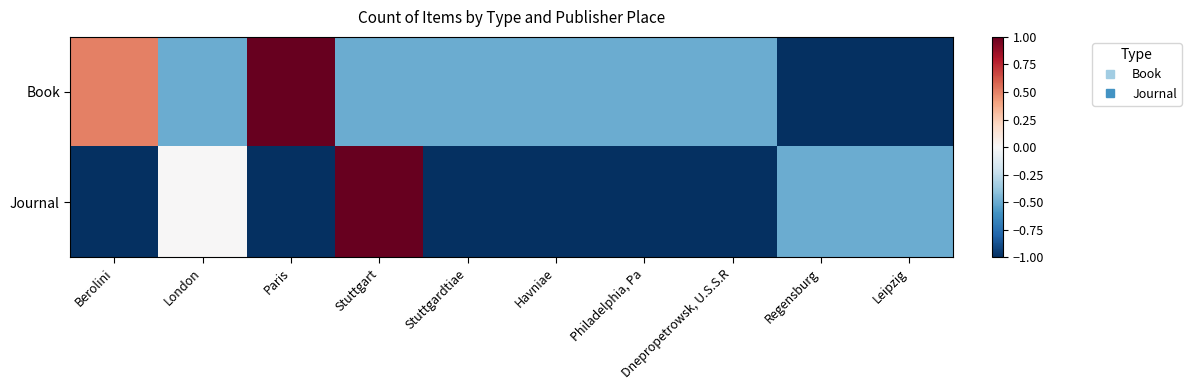

Rank the series by their average value, from lowest to highest.

Journal, Book